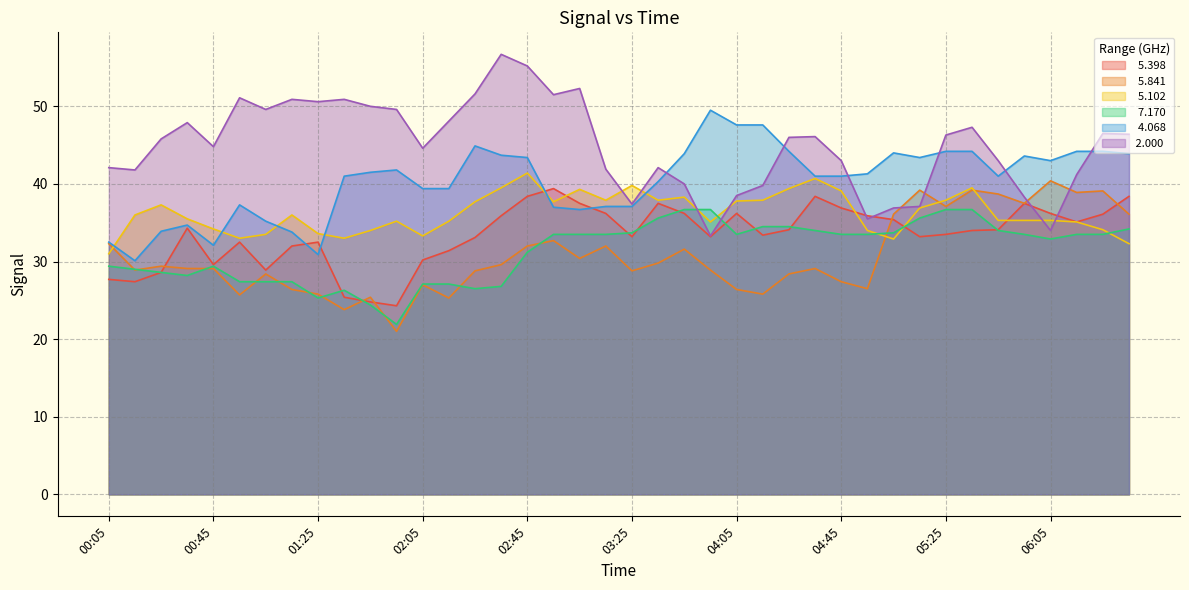

How many lines are shown in the chart?

6